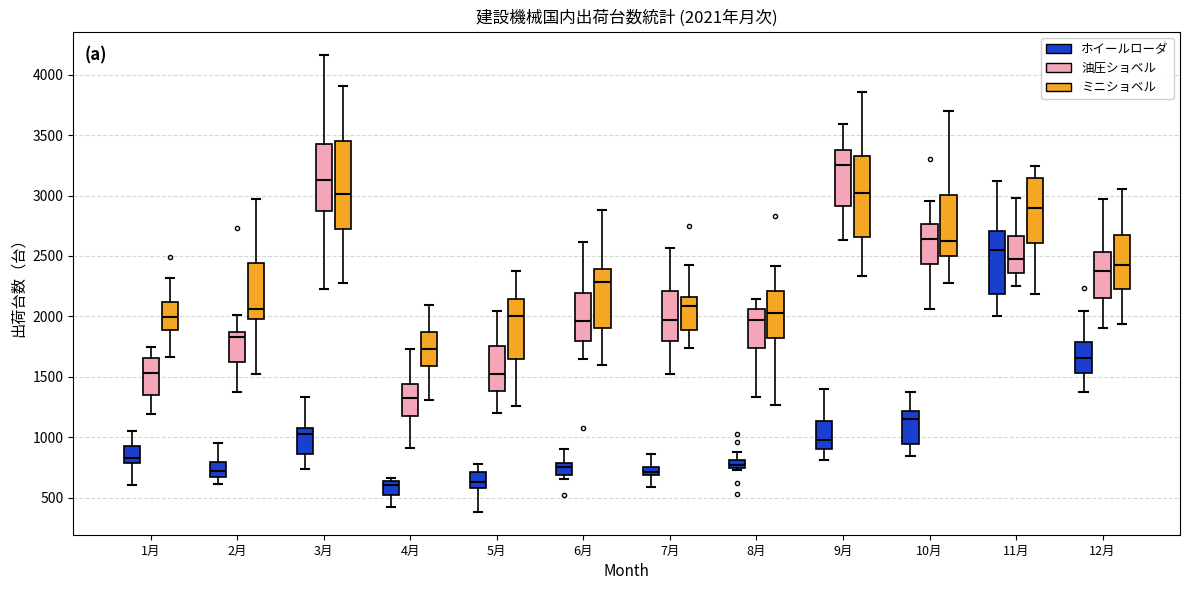

Comparing the boxes themselves (not the whiskers), which one is the tallest?

3月 (ミニショベル)